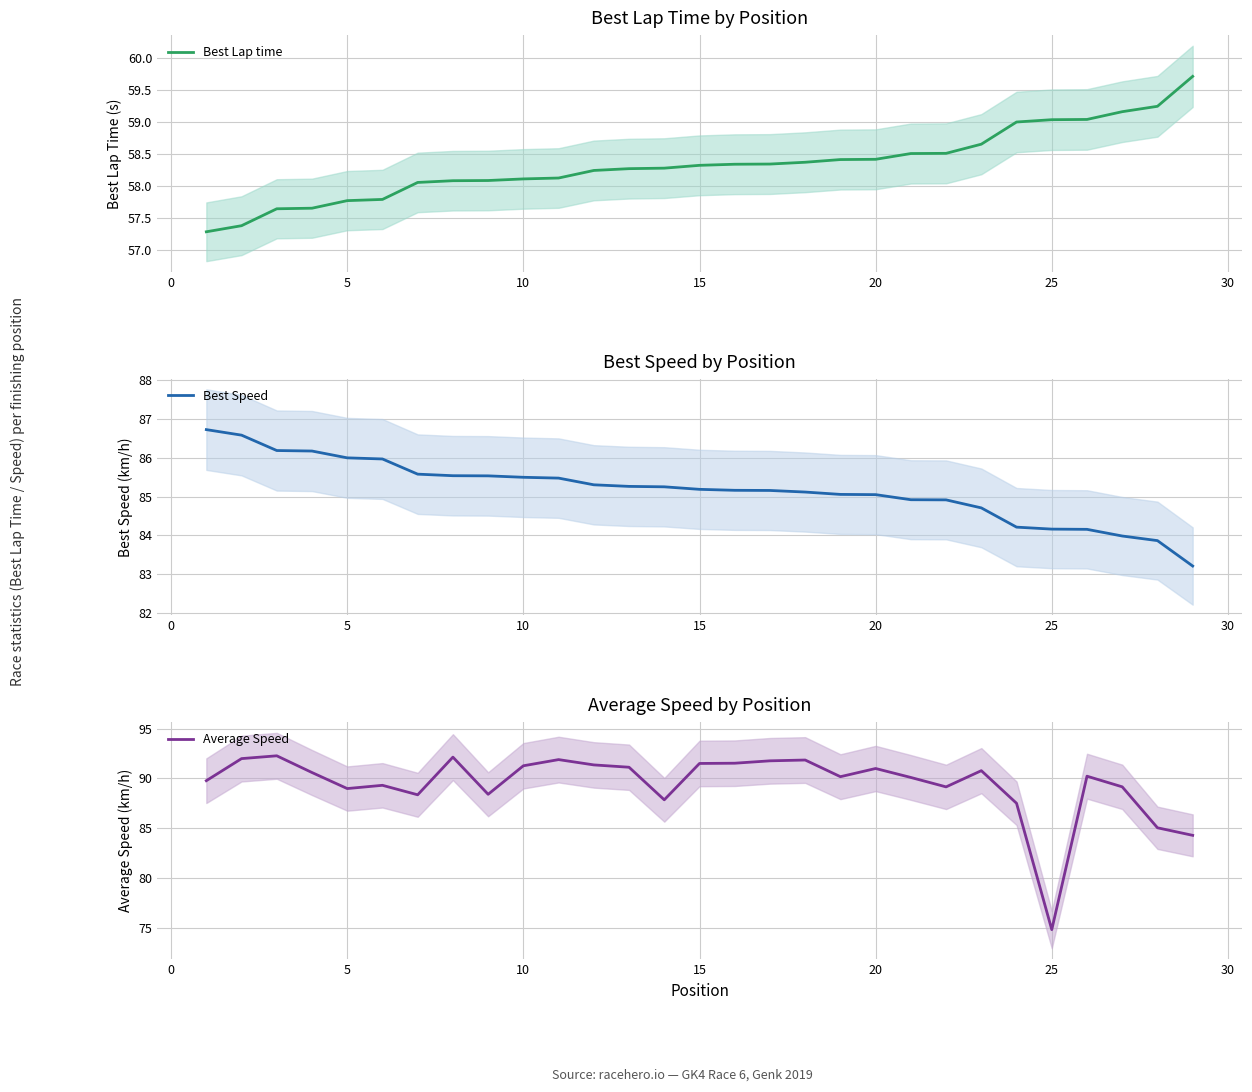

At which label does Average Speed reach its minimum?

25